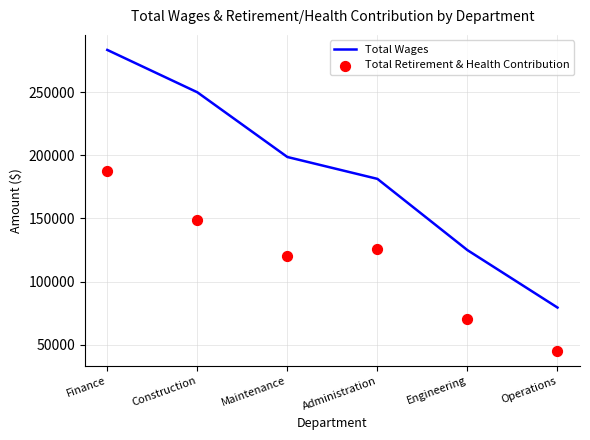

Which series has the largest total across all categories?

Total Wages